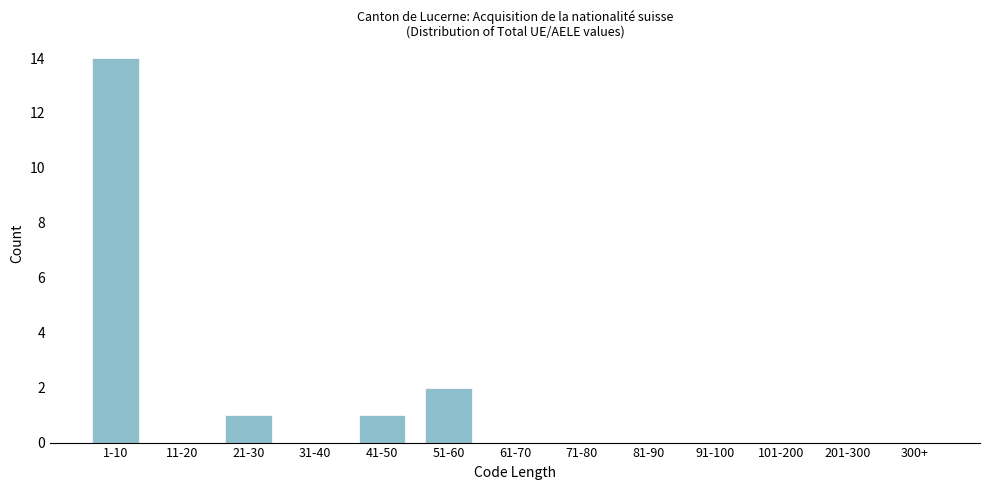

Reading right to left, what are all the values shown in this chart?

300+=0	201-300=0	101-200=0	91-100=0	81-90=0	71-80=0	61-70=0	51-60=2	41-50=1	31-40=0	21-30=1	11-20=0	1-10=14